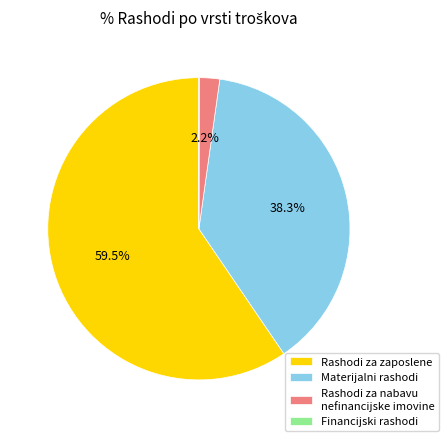

What percentage is the Materijalni rashodi slice, to the nearest percent?

38%